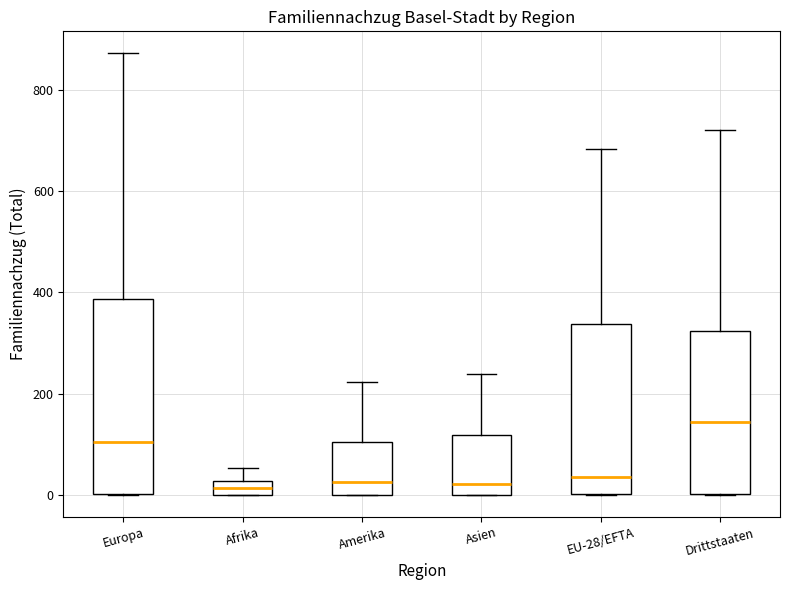

Where is the upper edge of the box for Afrika on the y-axis? The values are not printed on the chart, so give them approximately, as read against the axis.

20